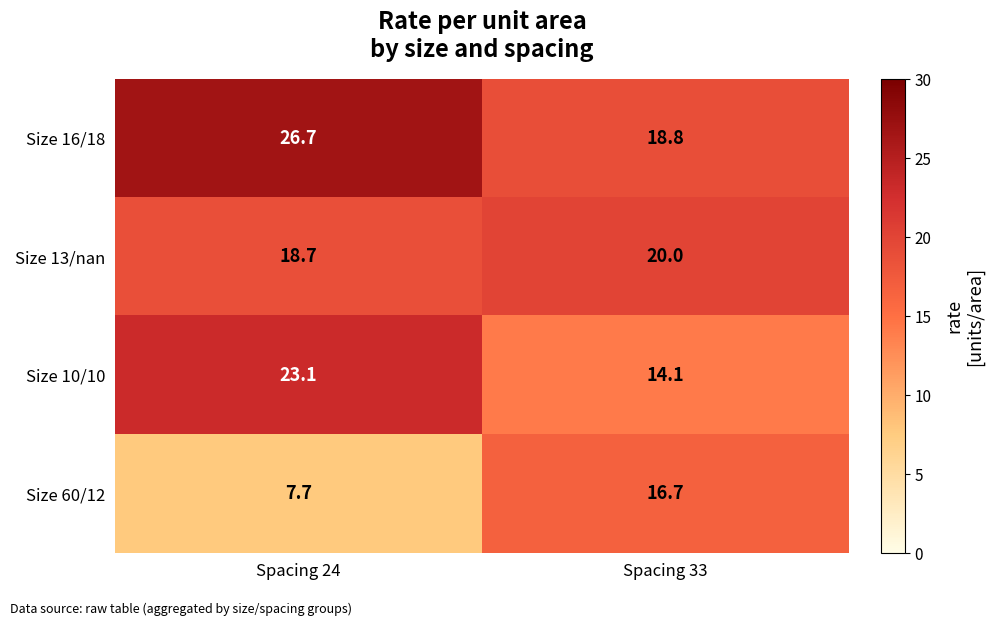

What is the difference between the maximum and minimum values in the Size 16/18 series?

7.9